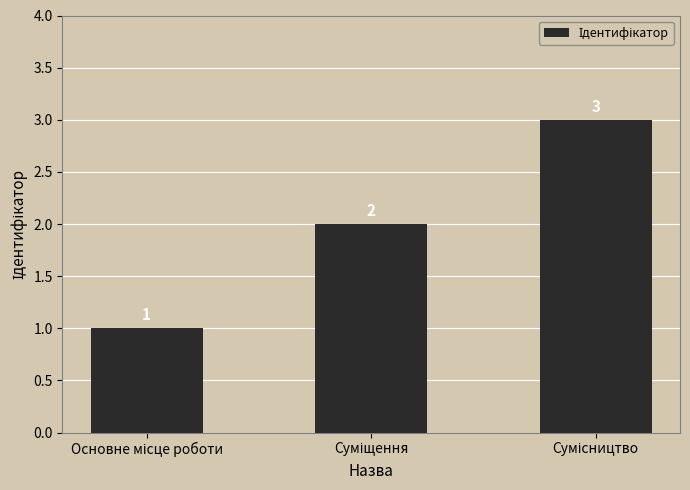

How many values are between 1 and 3?

3